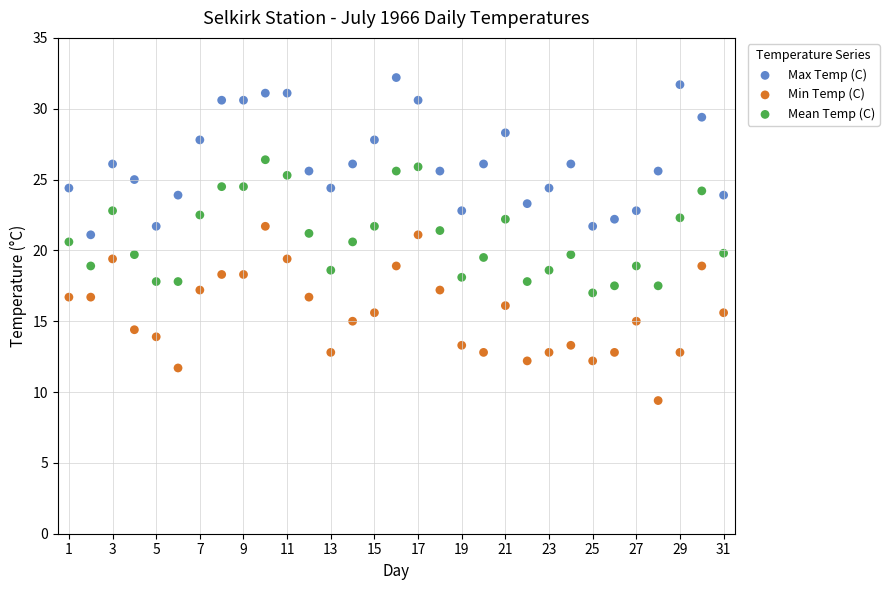

Which series has the widest spread of Y values?

Min Temp (C)